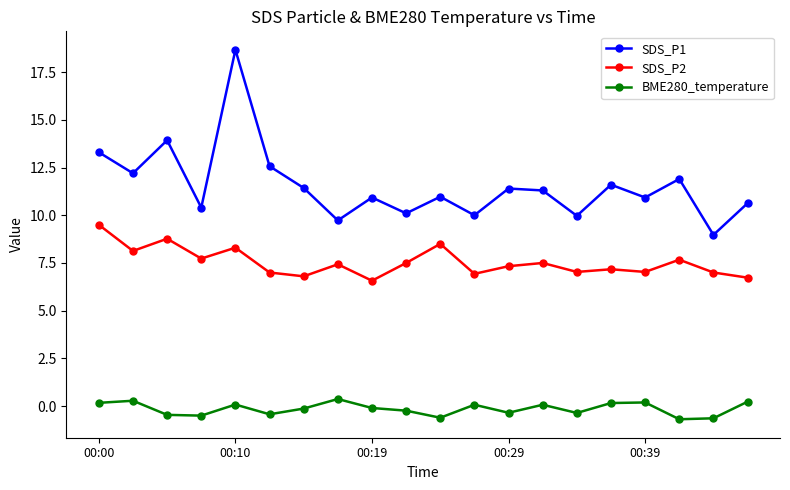

What are all the series names shown in the legend?

SDS_P1, SDS_P2, BME280_temperature